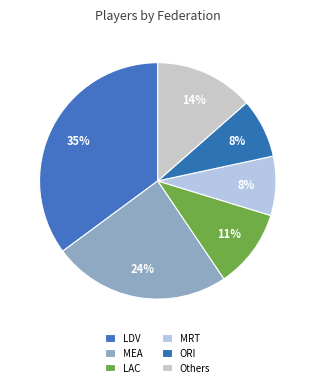

How many slices are in this pie chart?

6